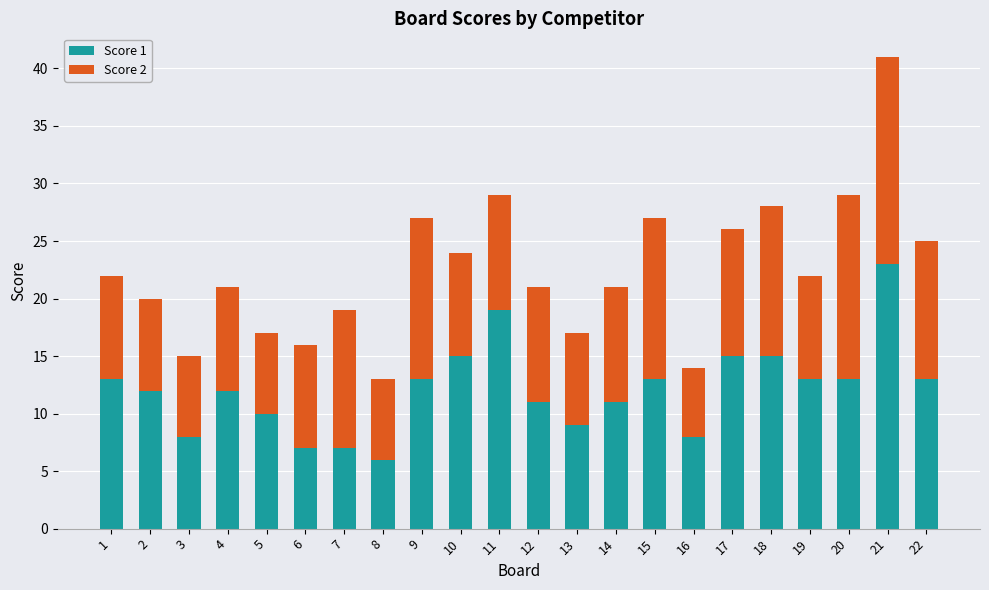

True or false: Score 1 has a value of 15 at 10.

True